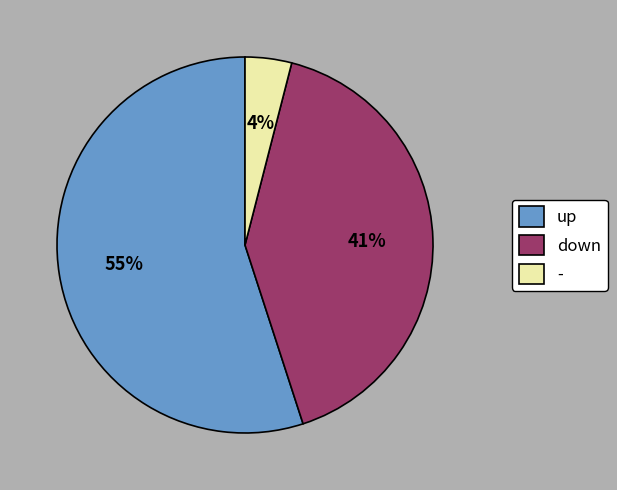

What percentage is the up slice, to the nearest percent?

55%